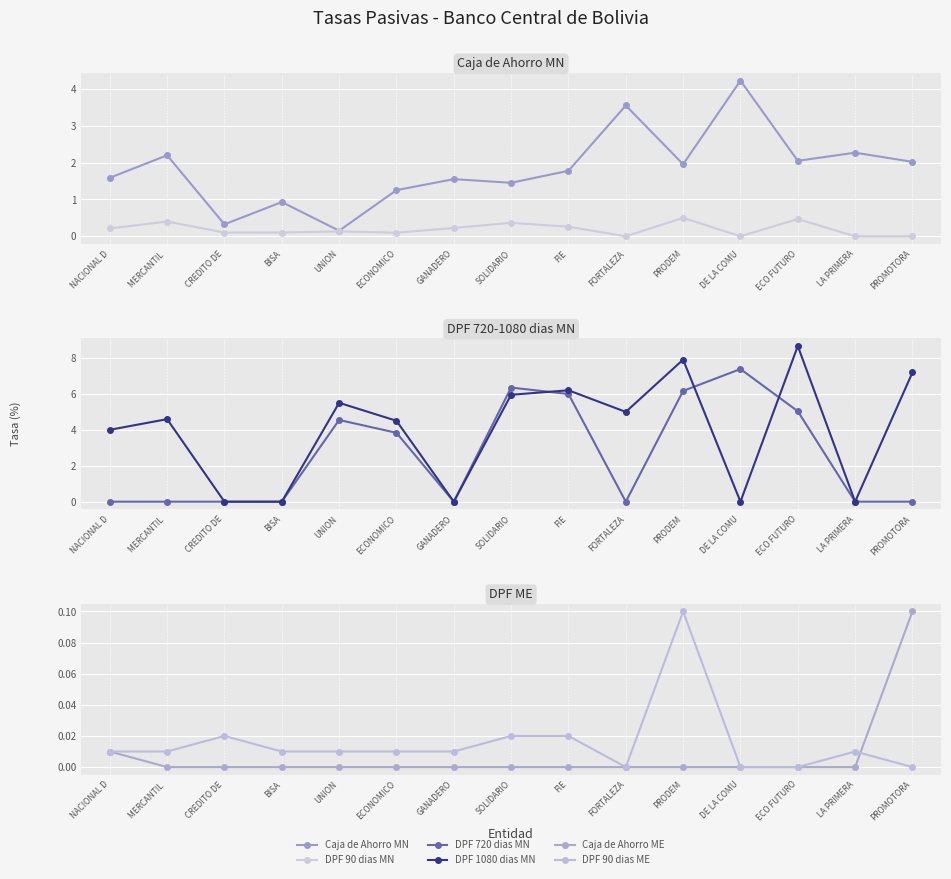

What is the difference between the maximum and minimum values in the Caja de Ahorro ME series?

0.1